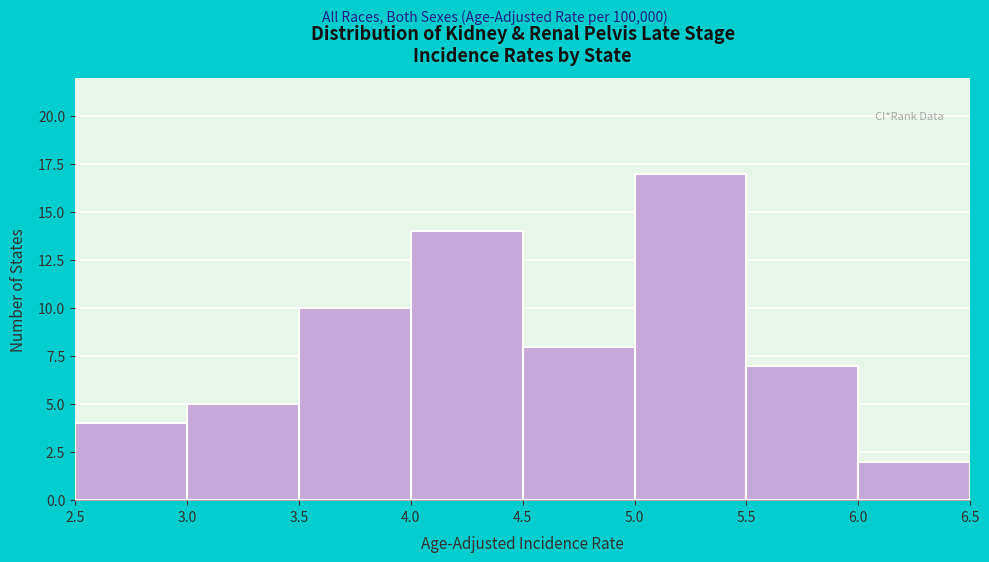

Reading left to right, list every bar in this chart as the range it spans on the x-axis followed by its height. The values are not printed on the chart, so give them approximately, as read against the axis.

2.5 to 3.0: 4
3.0 to 3.5: 5
3.5 to 4.0: 10
4.0 to 4.5: 14
4.5 to 5.0: 8
5.0 to 5.5: 17
5.5 to 6.0: 7
6.0 to 6.5: 2